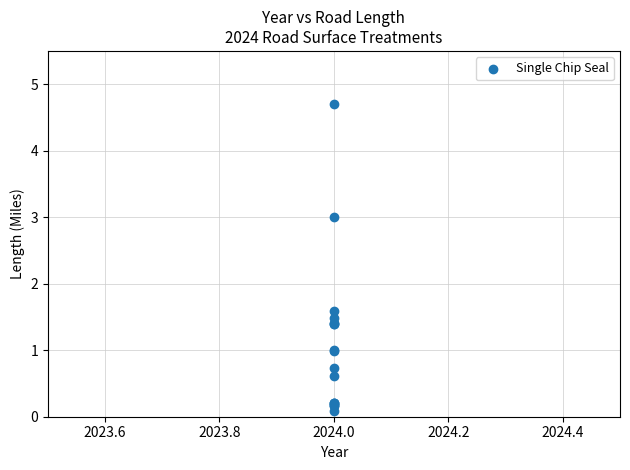

What Y value in the scatter plot is closest to 2?

1.6